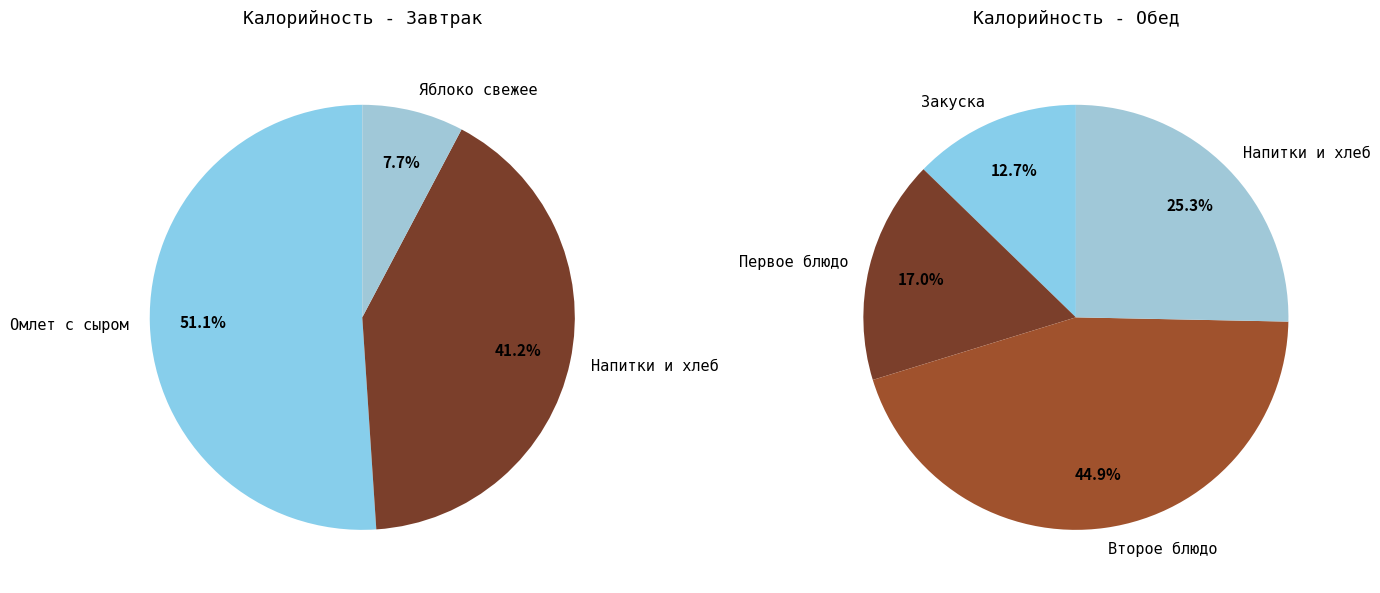

Is Хлеб пшеничный/ржано-пшеничный the majority of the pie?

No